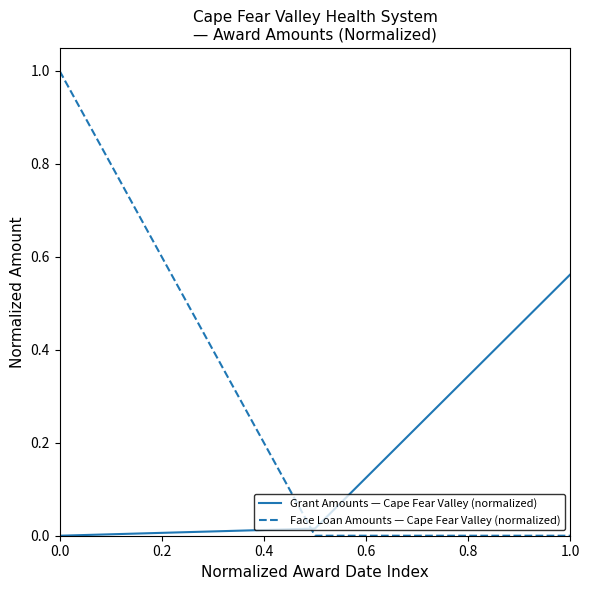

What is the greatest value displayed?

1.0